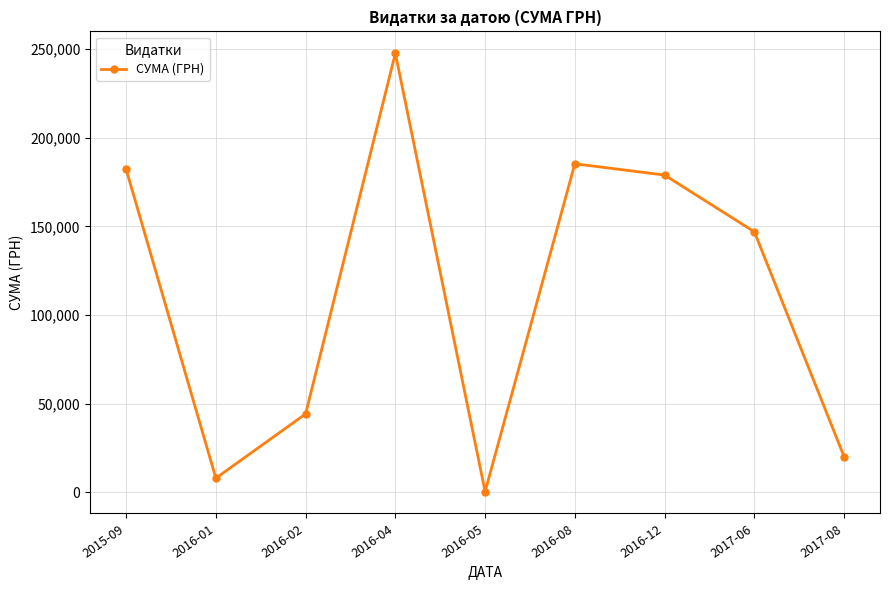

What is the average value?

112705.6